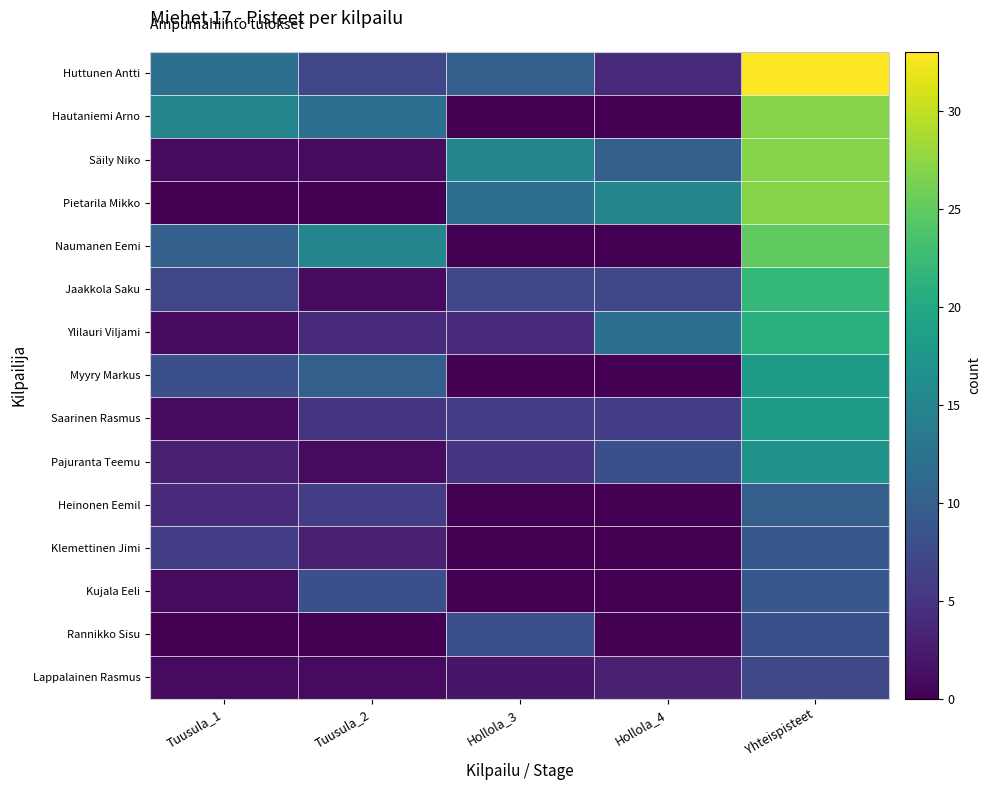

Count the number of categories in the chart.

5